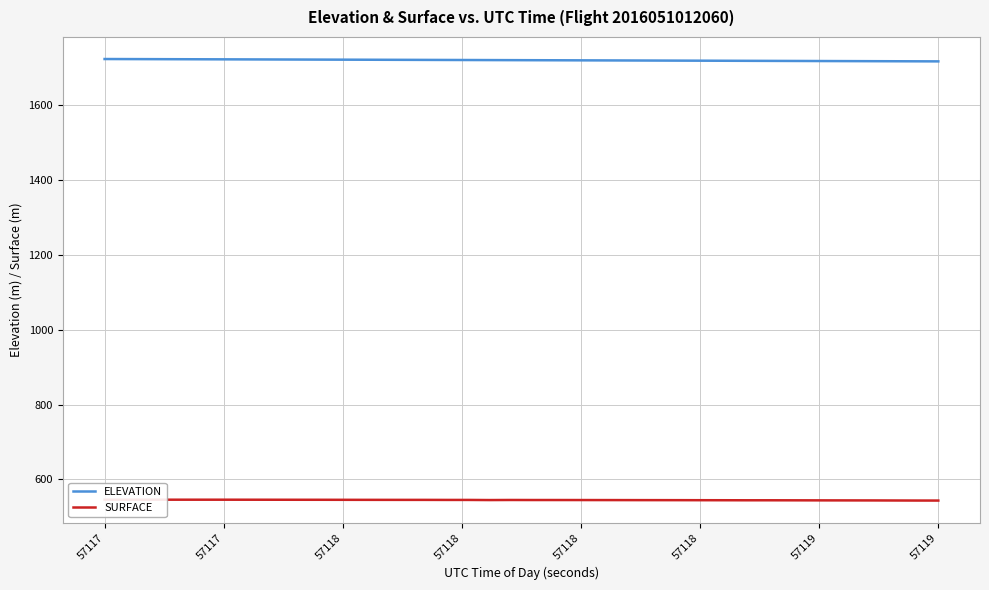

The ELEVATION series shows 2625.7 at 57117. True or false?

False